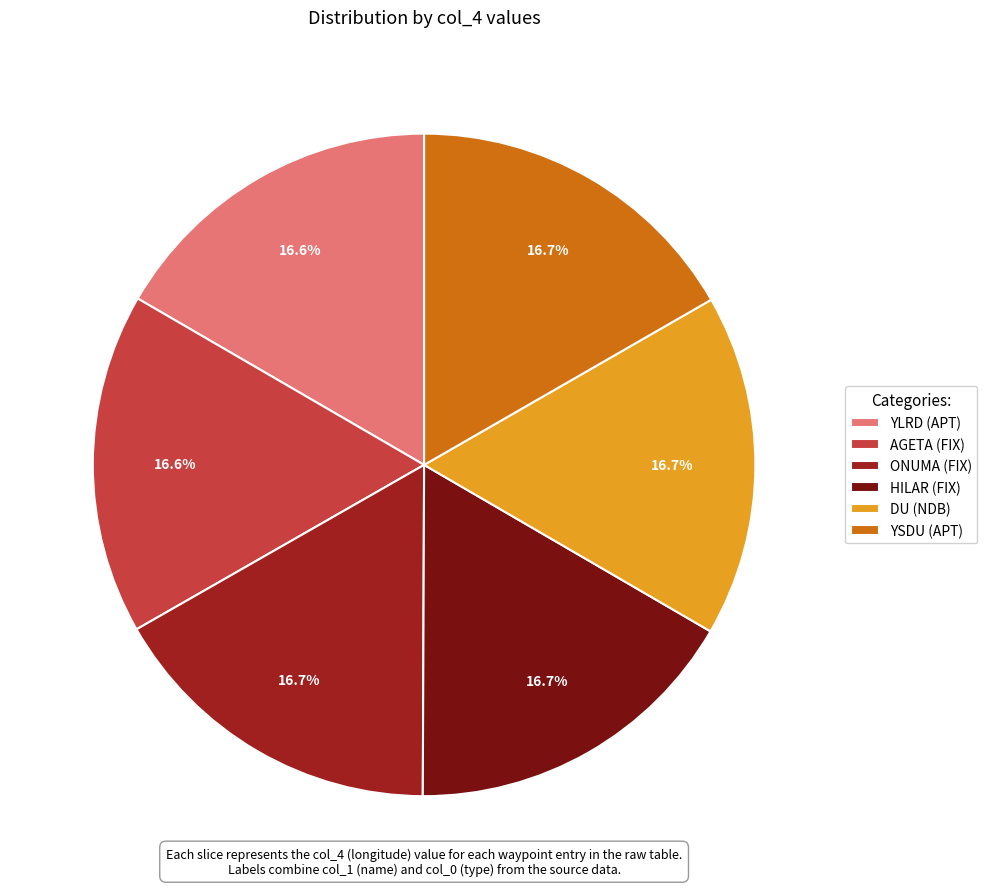

Is there any slice that represents more than half of the pie?

No